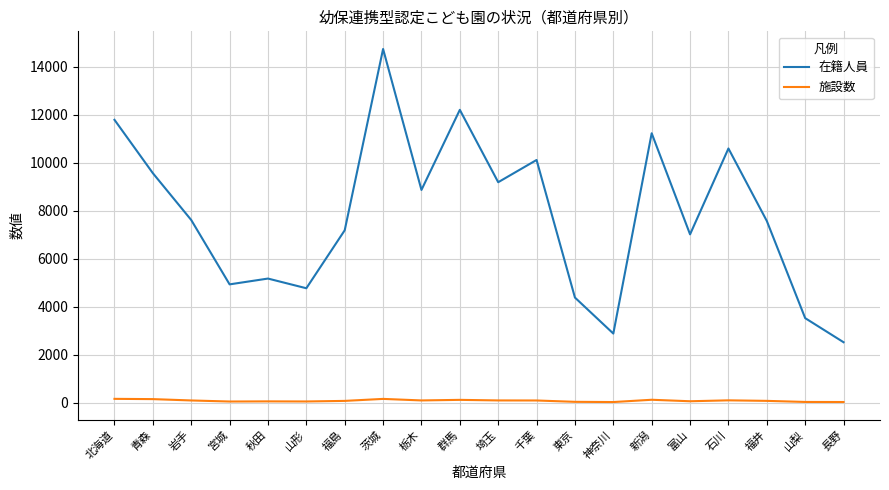

What position from the right is 福井?

3